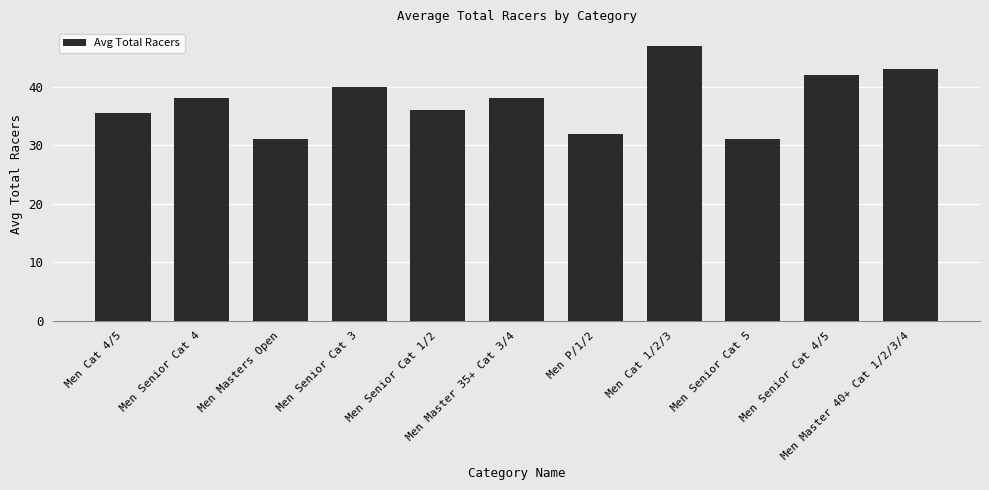

How many values are below 38?

5